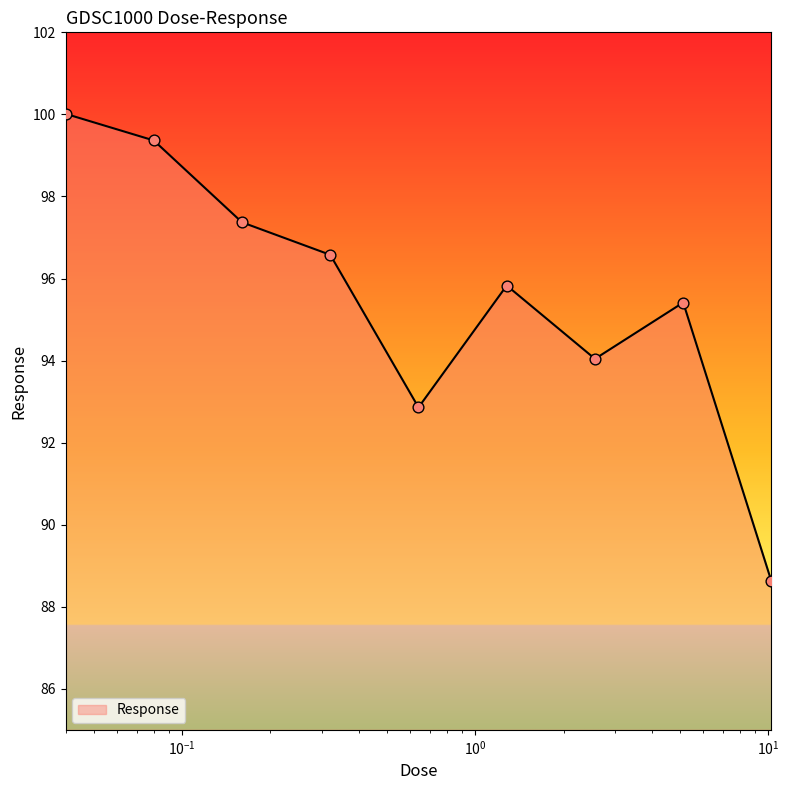

What is the greatest value displayed?

100.0